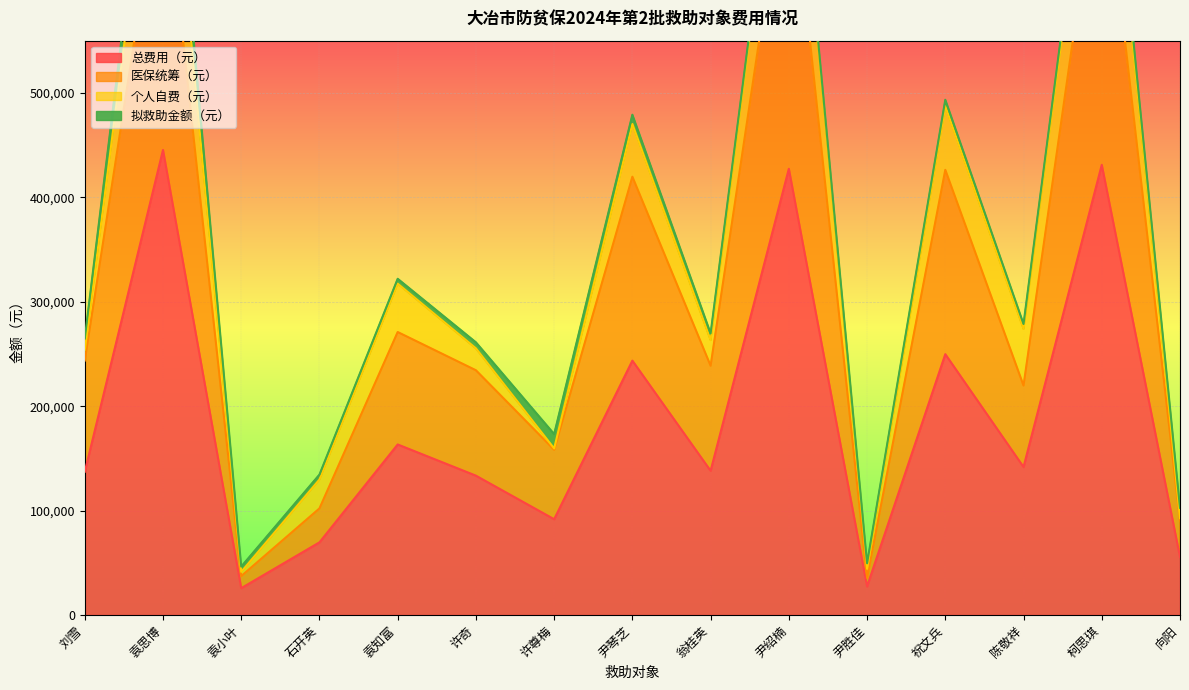

What is the difference between the 总费用（元） values at 刘雪 and 袁知富?

26184.3